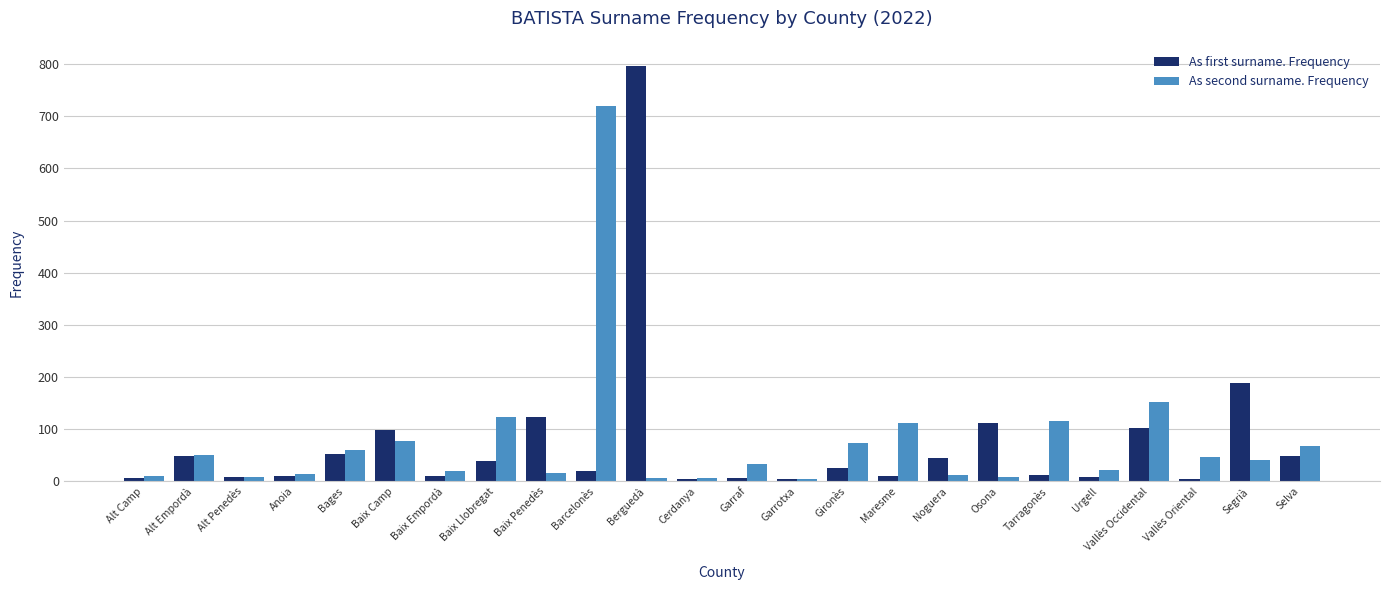

How many data points in As first surname. Frequency are less than 25?

12